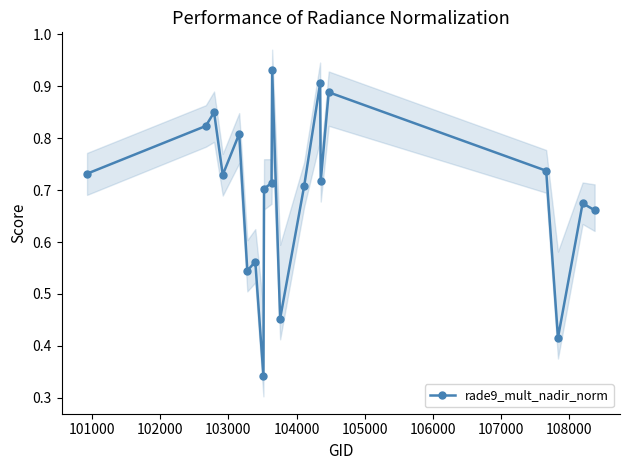

What is the difference between the second highest and second lowest values?

0.5